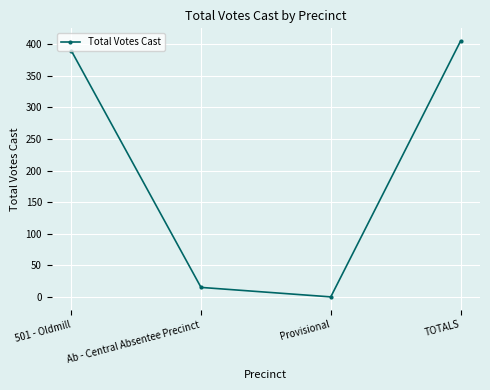

Is it true that the value at Ab - Central Absentee Precinct is 15?

True